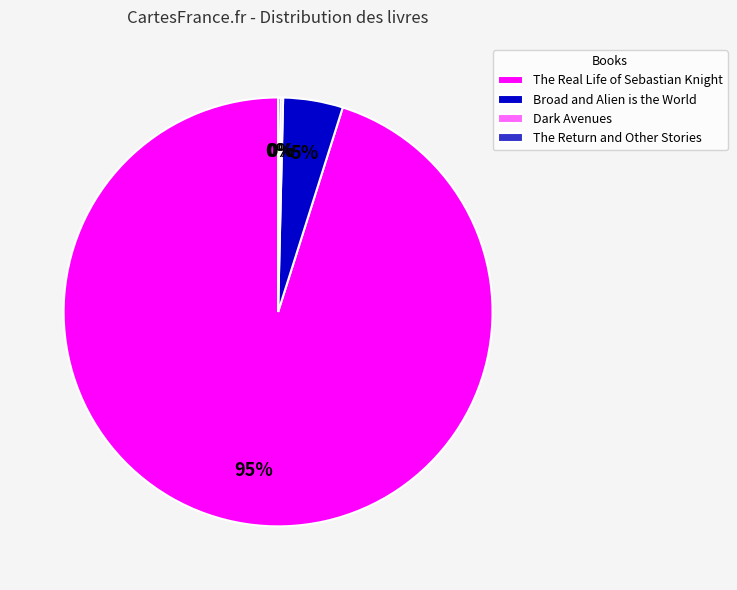

Which slice is the largest?

The Real Life of Sebastian Knight